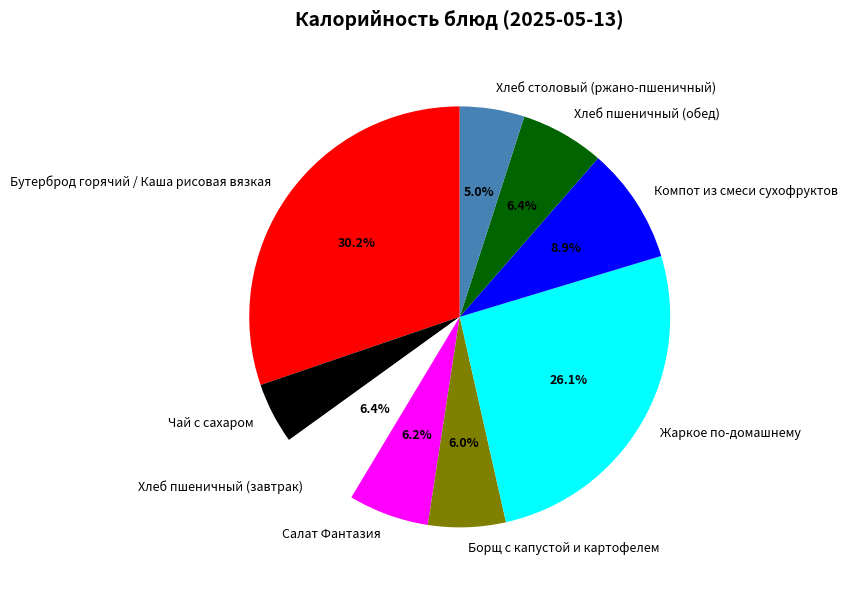

To the nearest percent, what portion does Хлеб пшеничный (обед) represent?

6%